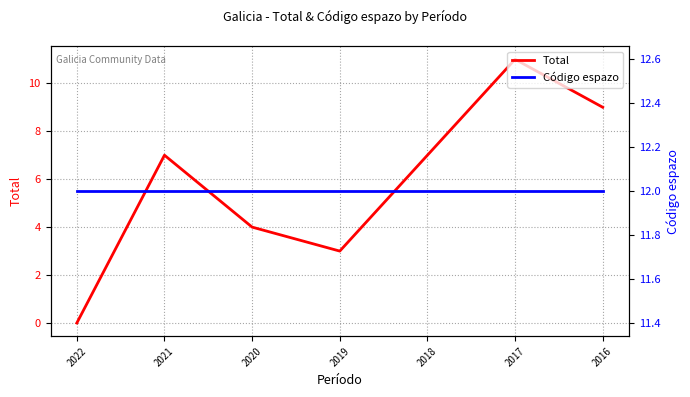

What is the total value across all series at 2019?

15